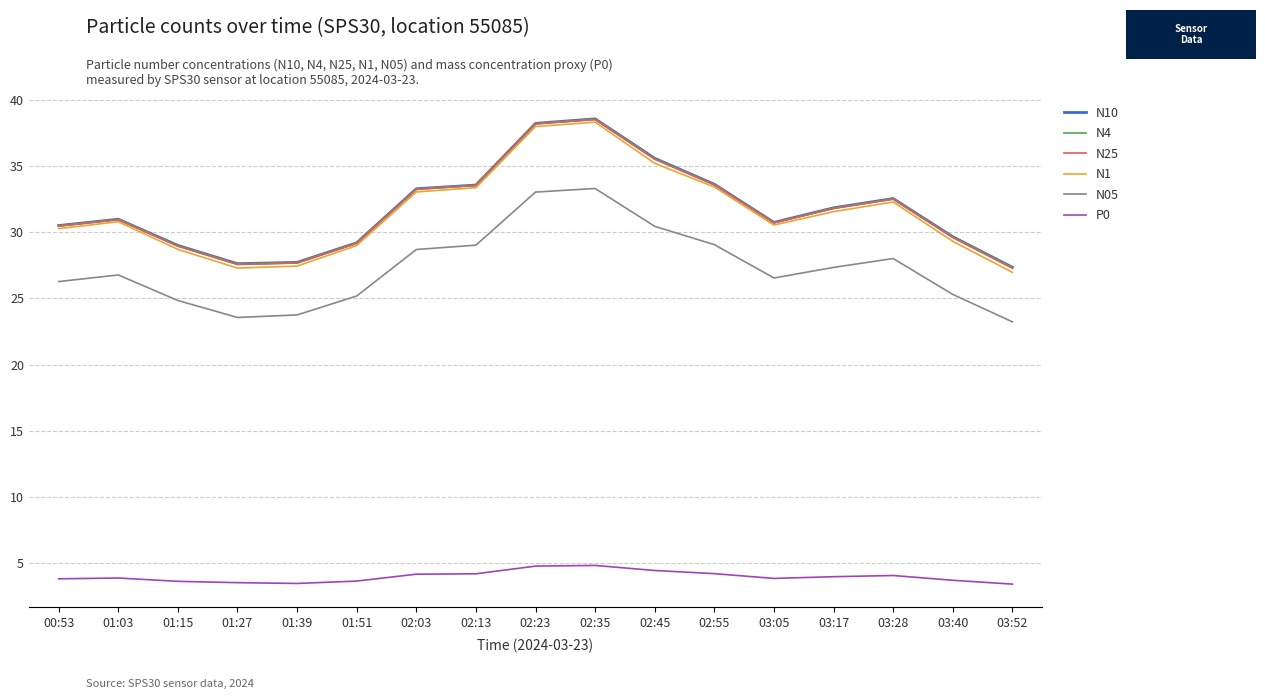

What value does the P0 series have at 03:40?

3.7